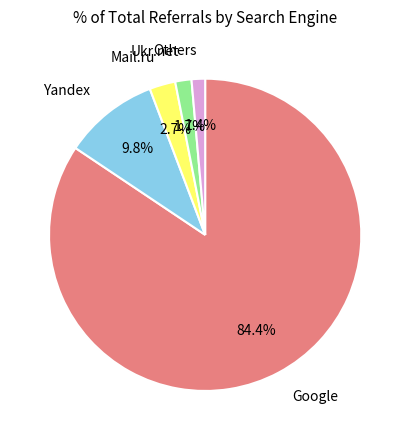

Is there a majority slice in this chart?

Yes